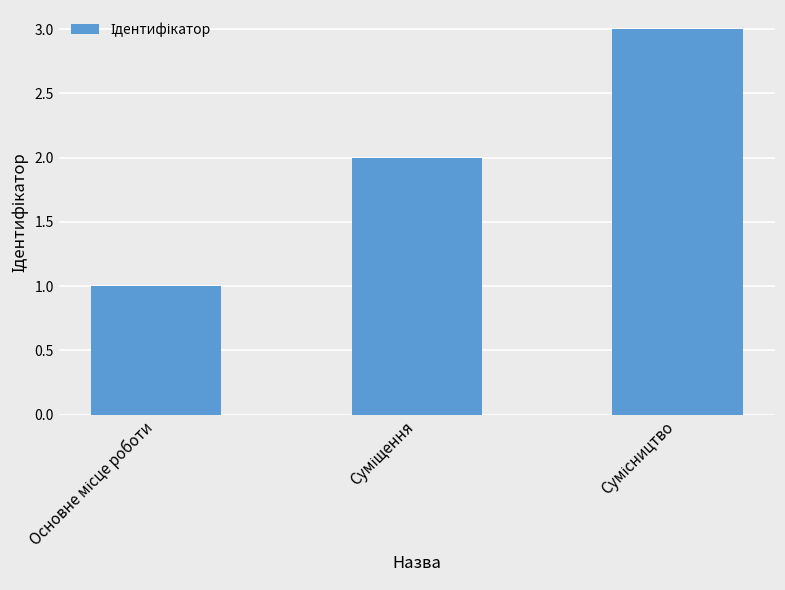

Does the chart contain stacked bars?

No